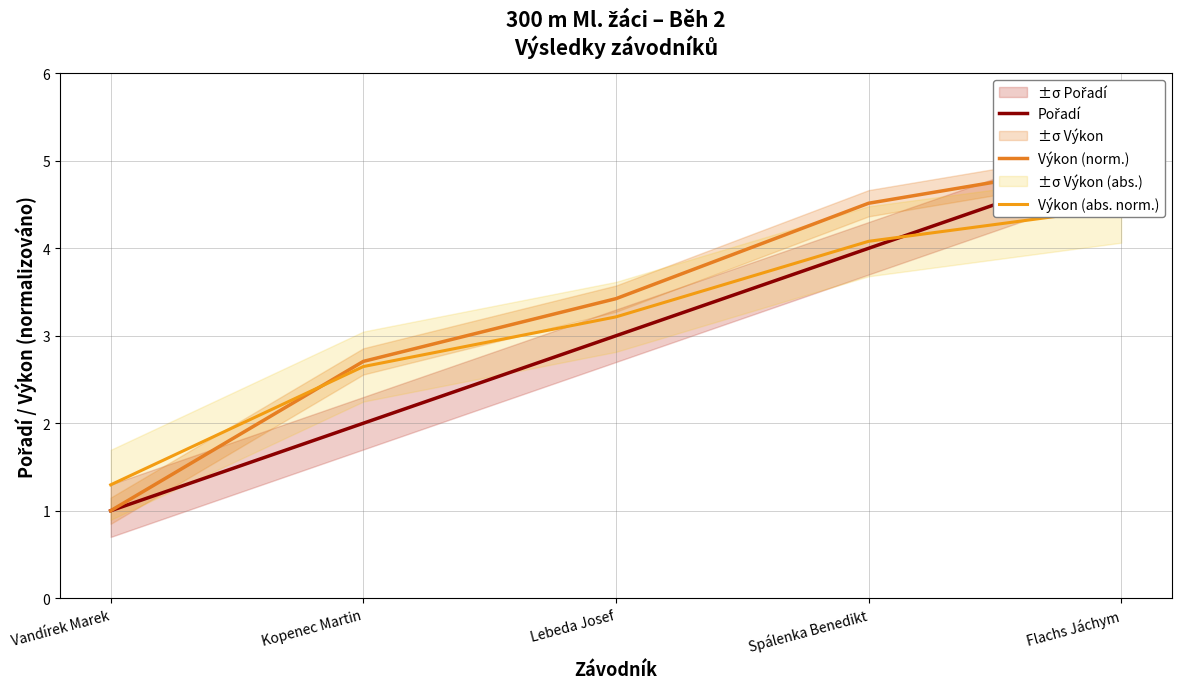

Rank the series by their maximum value, from lowest to highest.

Výkon (abs. norm.), Pořadí, Výkon (norm.)